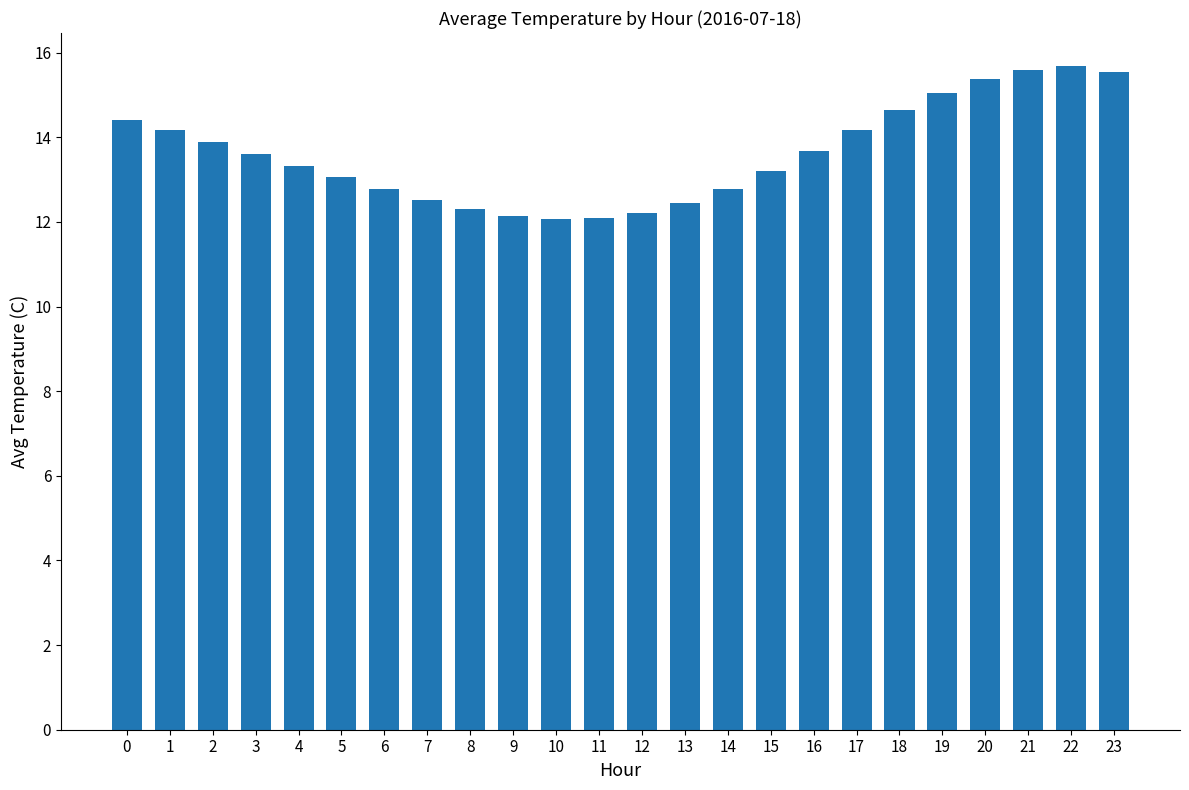

What is the maximum value shown in the chart?

15.7